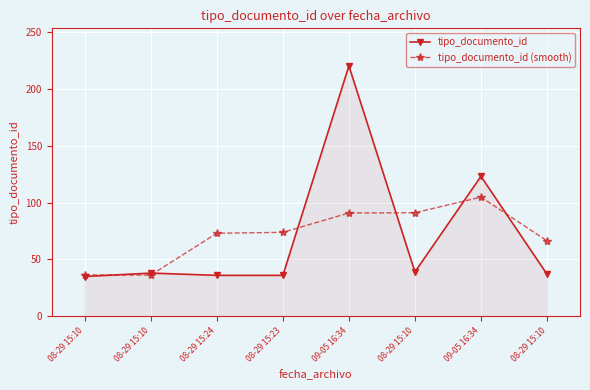

How many lines are shown in the chart?

2